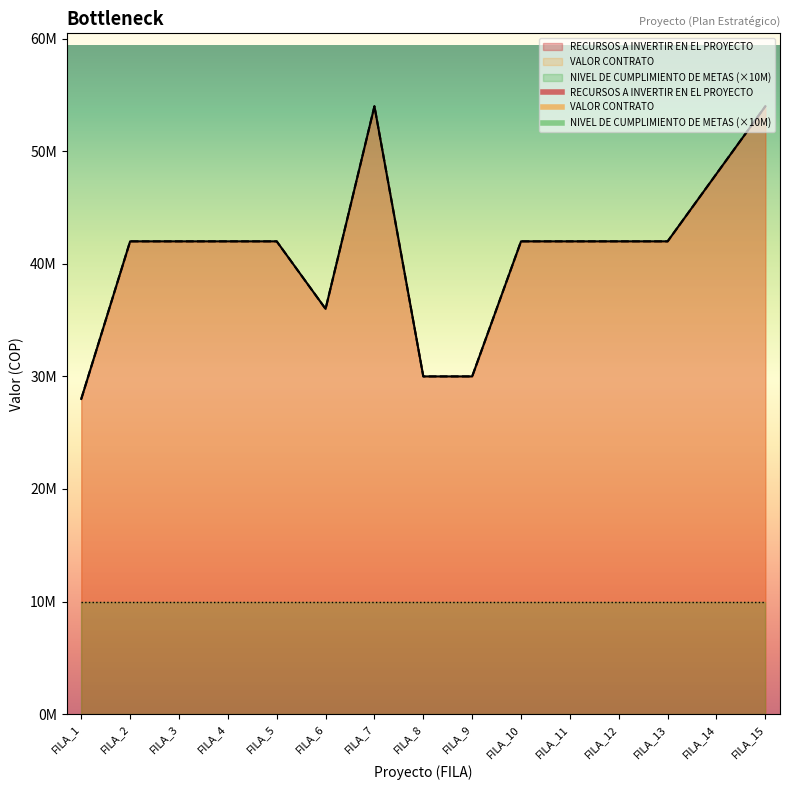

At which label is RECURSOS A INVERTIR EN EL PROYECTO closest to 41000000?

FILA_2